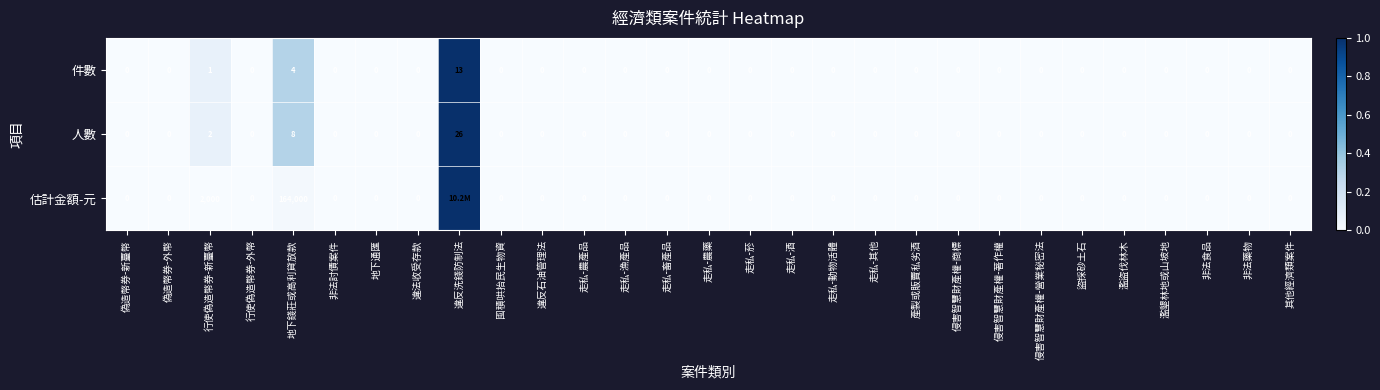

Is it true that 件數 equals -5 at 偽造幣券-外幣?

False